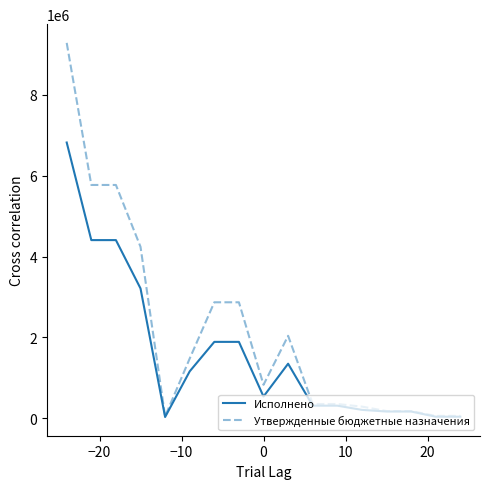

What is the greatest value displayed?

9280165.3